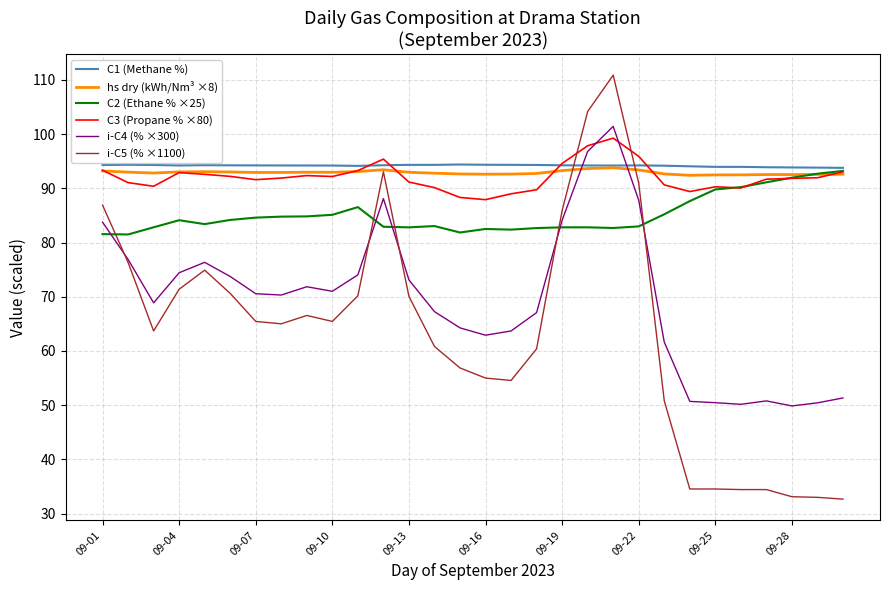

Is this an area chart (filled region under the line)?

No